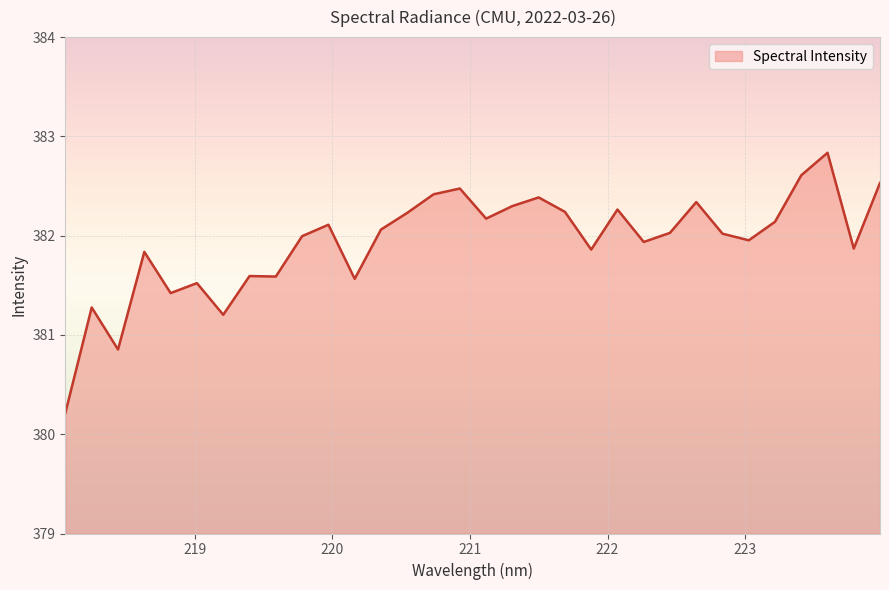

How many distinct data groups are displayed?

1